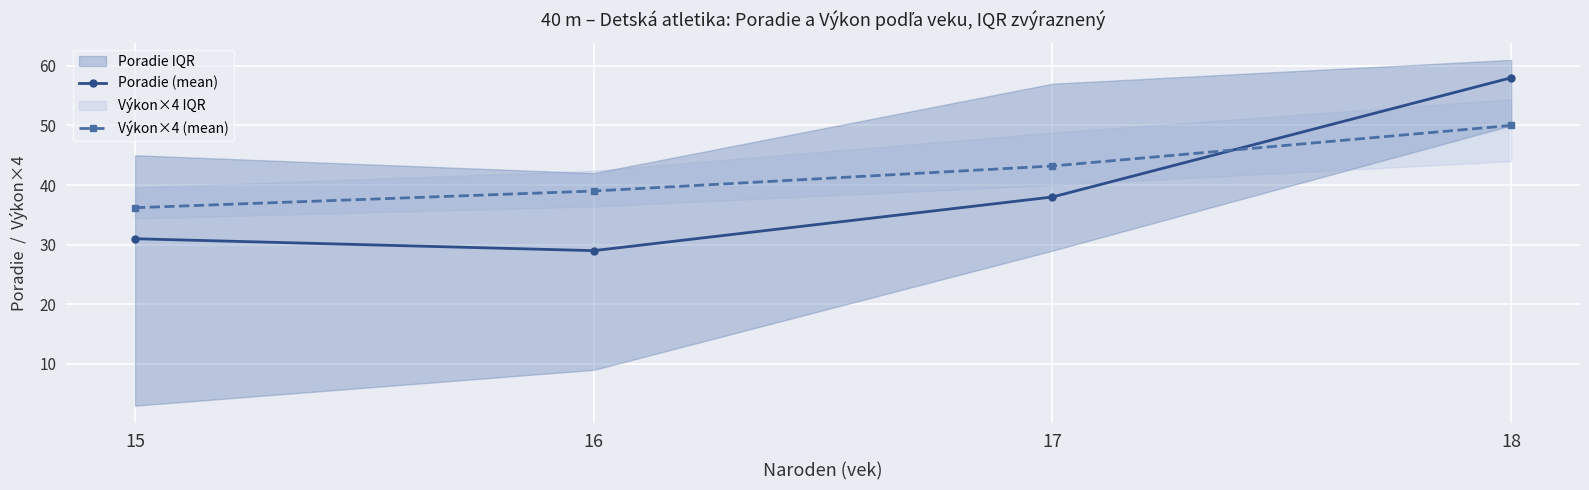

Reading left to right, what are all the values shown in this chart?

Poradie (mean): 15=31.0	16=29.0	17=38.0	18=58.0
Výkon×4 (mean): 15=36.2	16=39.0	17=43.2	18=50.0